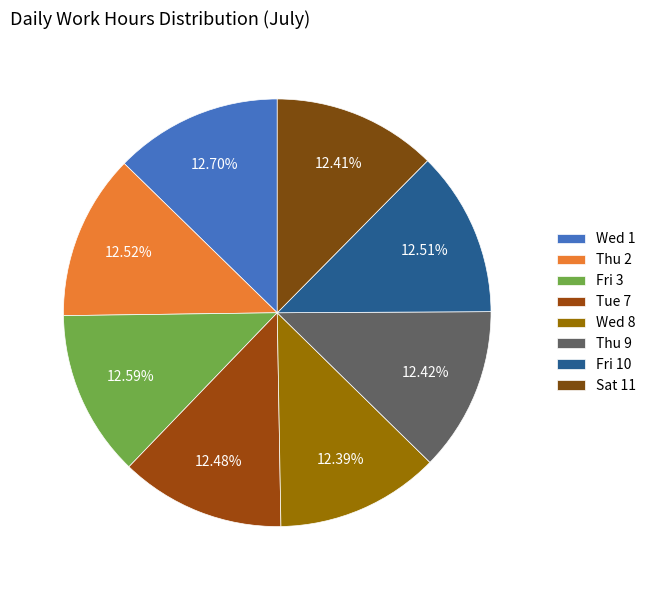

What percentage is the Wed 1 slice, to the nearest percent?

13%